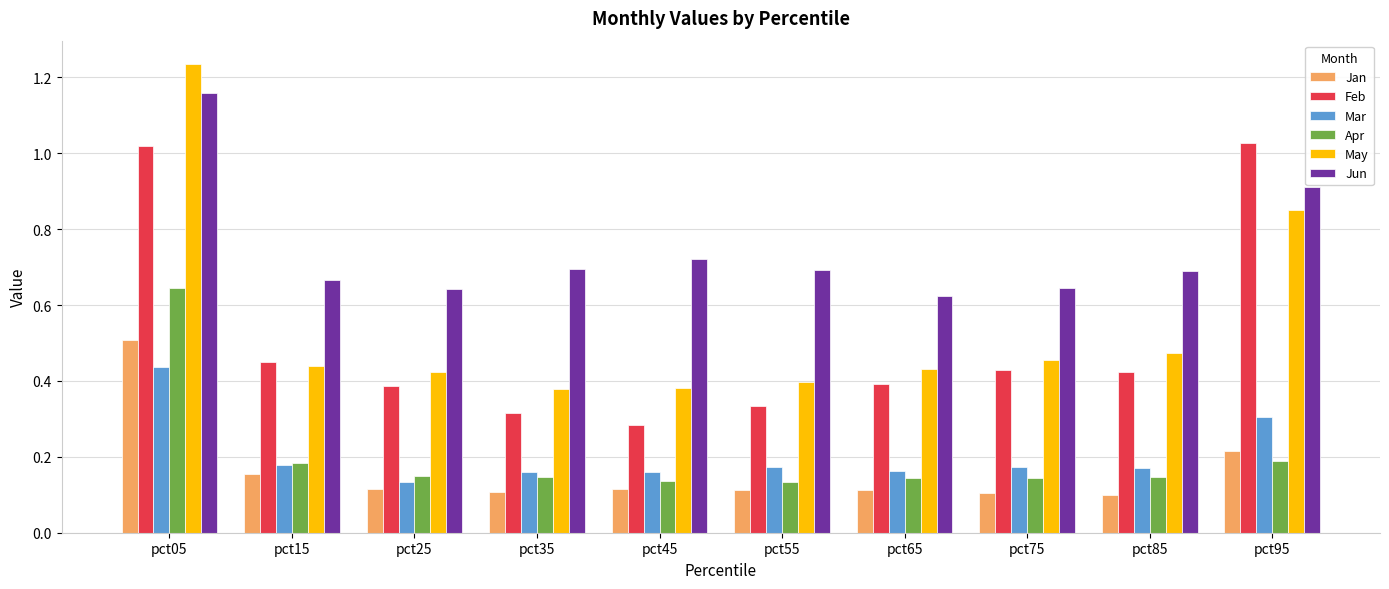

At which category is the sum across all series the highest?

pct05